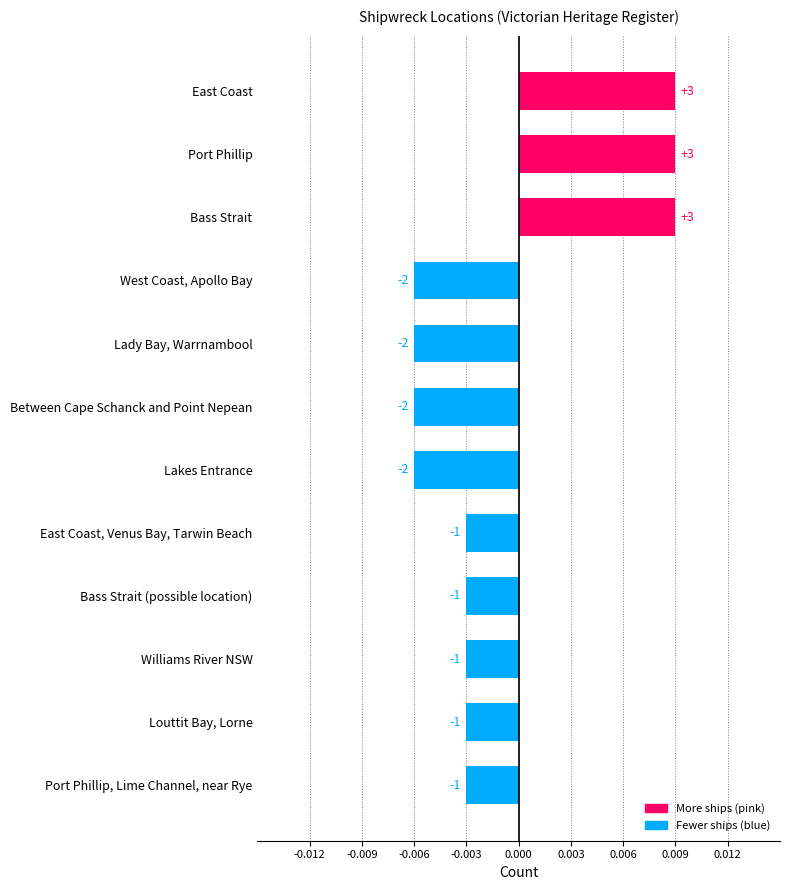

True or false: the data shows 3 at Bass Strait.

True